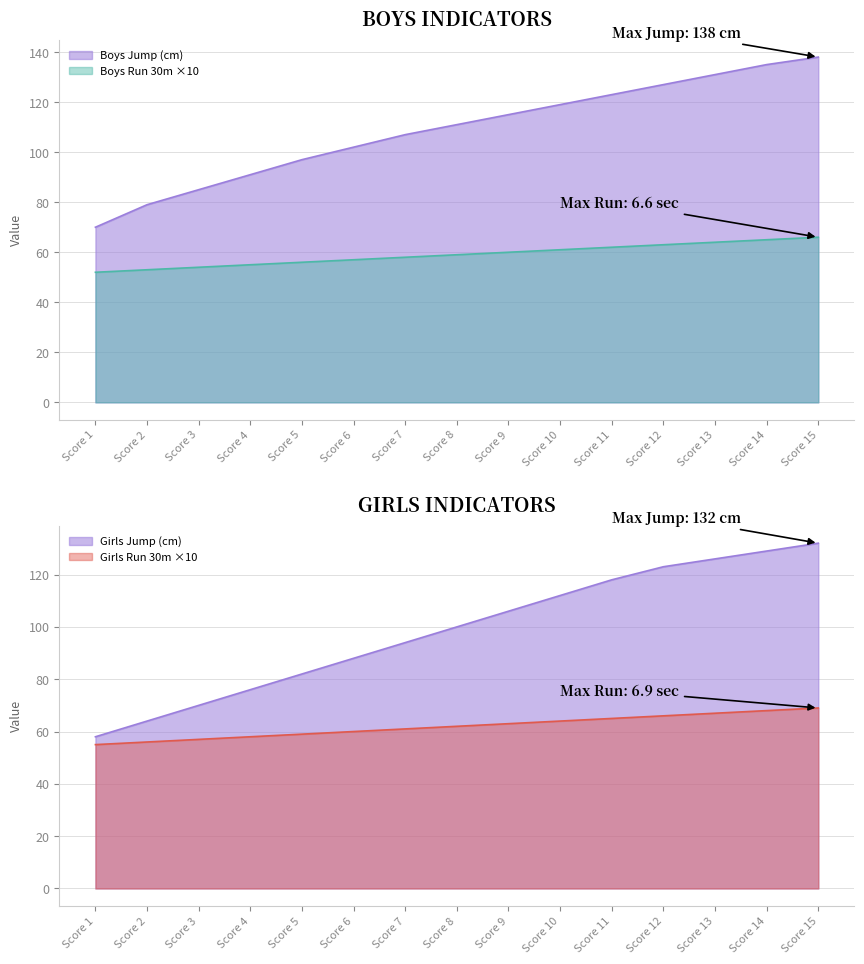

What is the average value of the Girls Jump (cm) series?

99